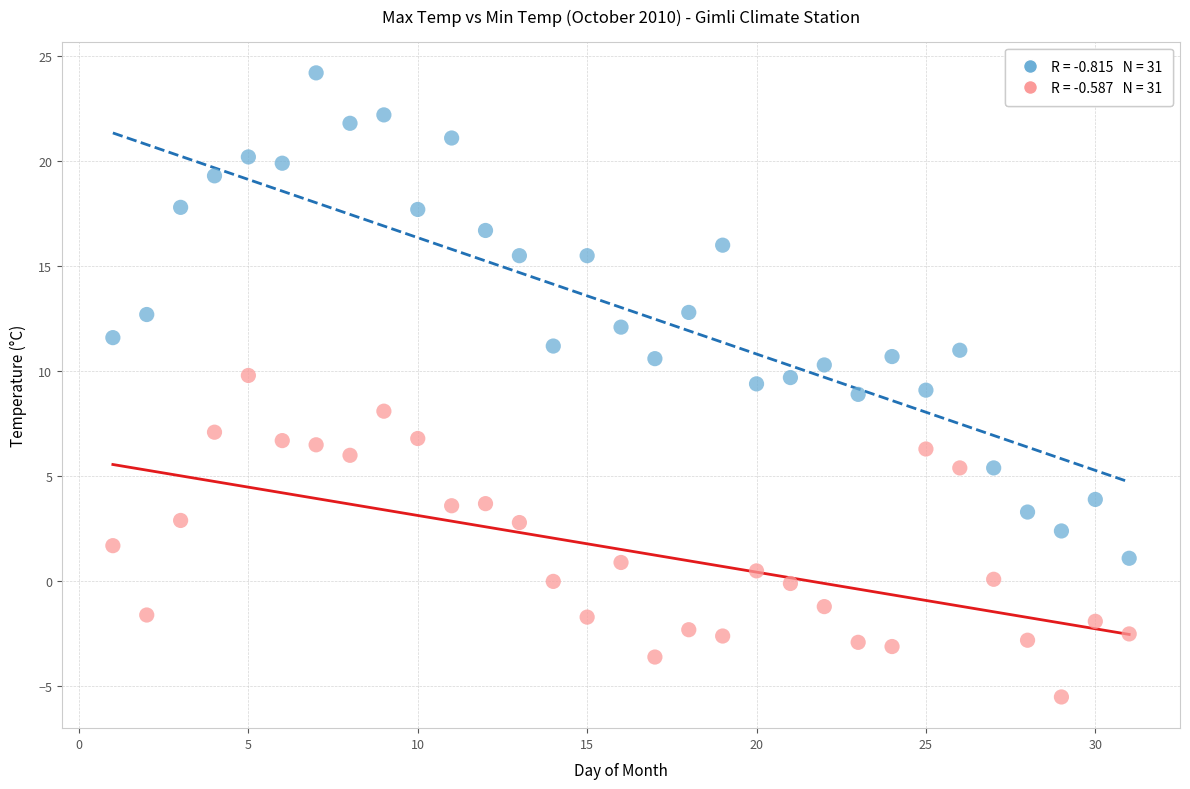

Across all data points, what is the range of Y values (max minus min)?

29.7